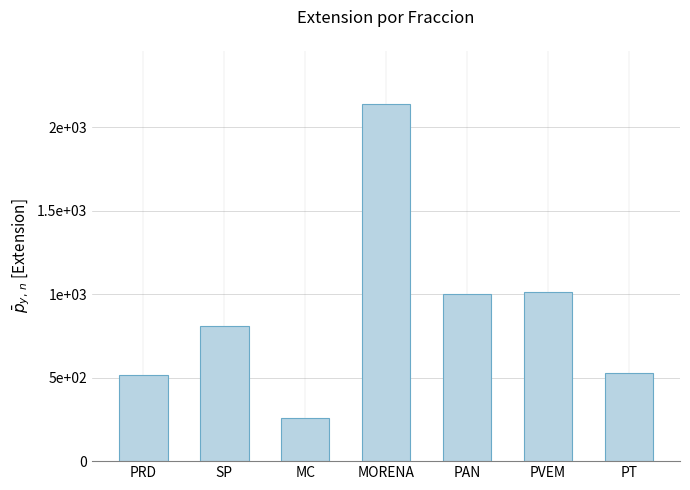

What is the value of the 7th bar from the left?

531